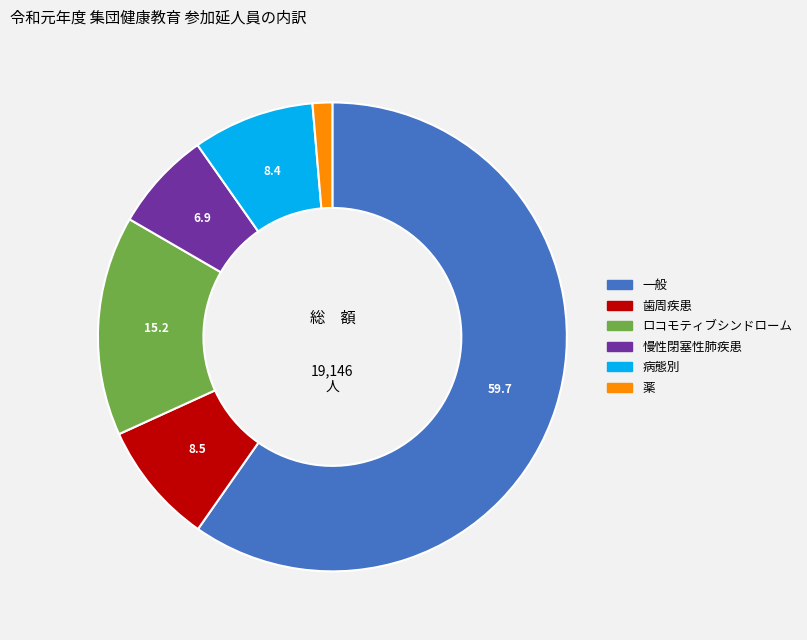

Which slice is the smallest?

薬